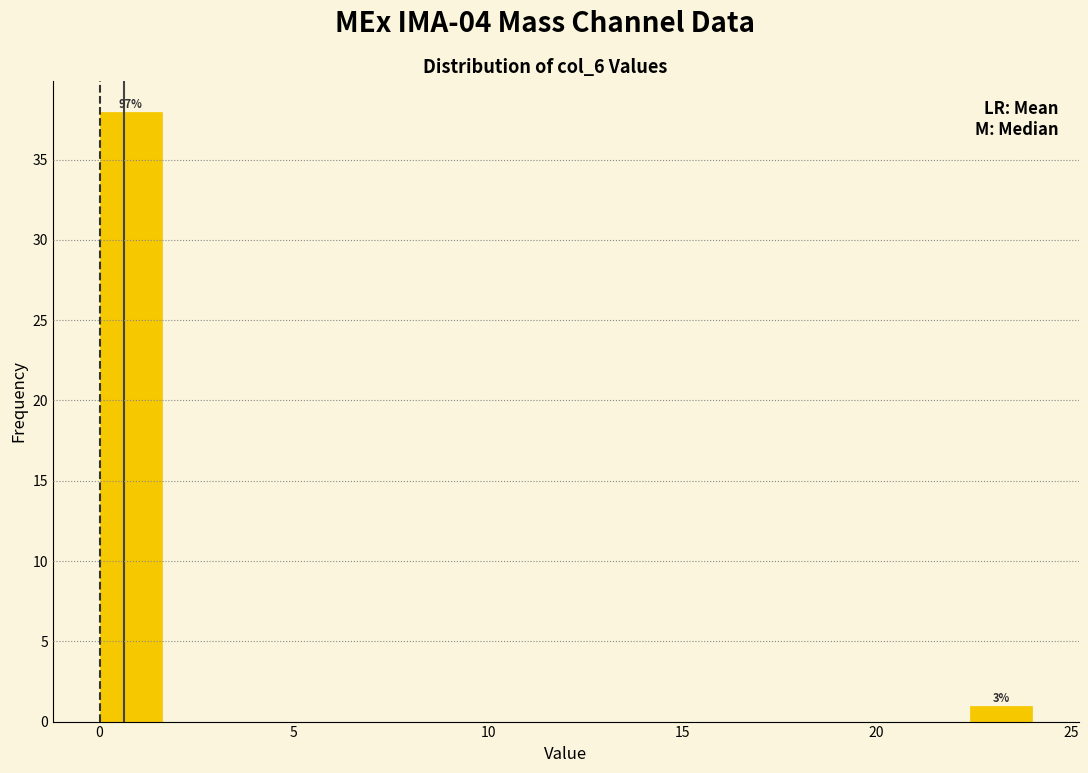

Around what value on the x-axis is the tallest bar? Give the approximate position of its centre, as read against the axis.

1.0